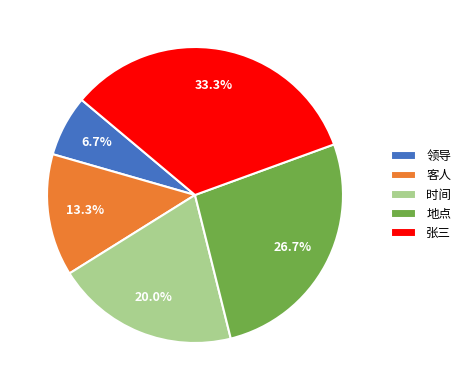

To the nearest percent, what percentage of the pie is 领导?

7%